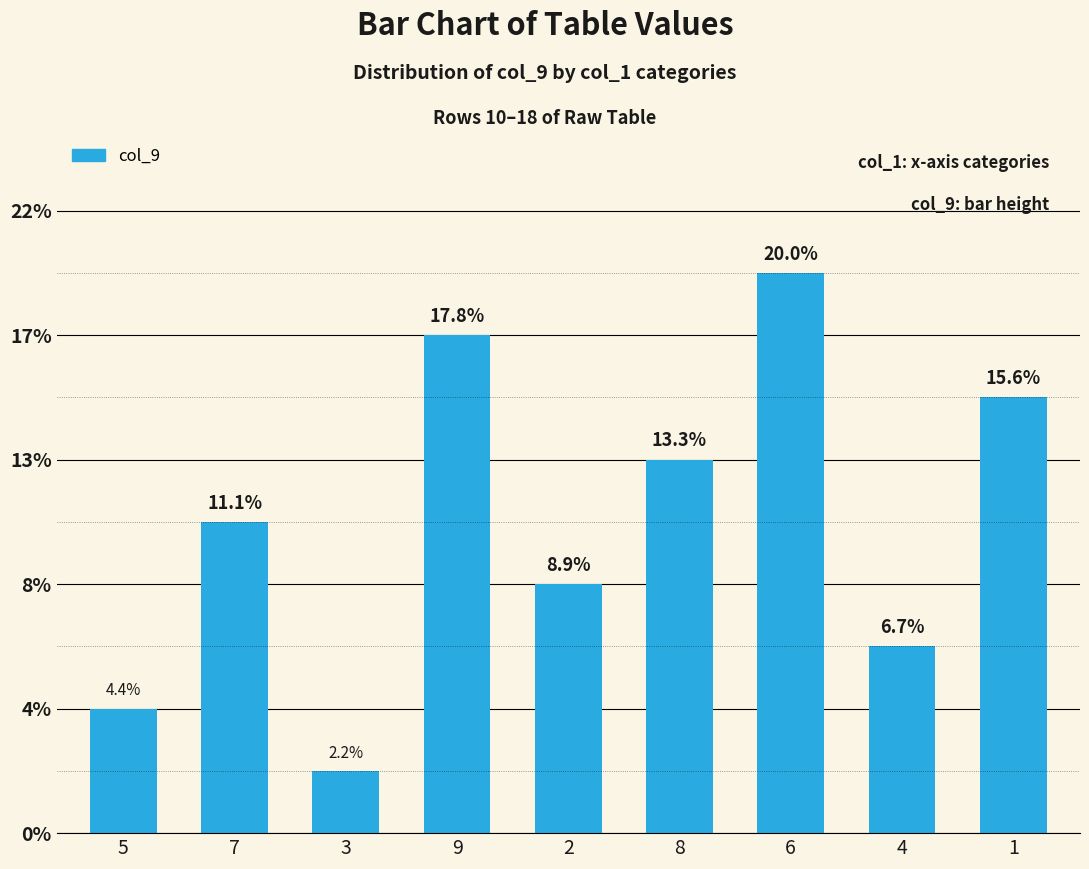

What position from the right is 3?

7